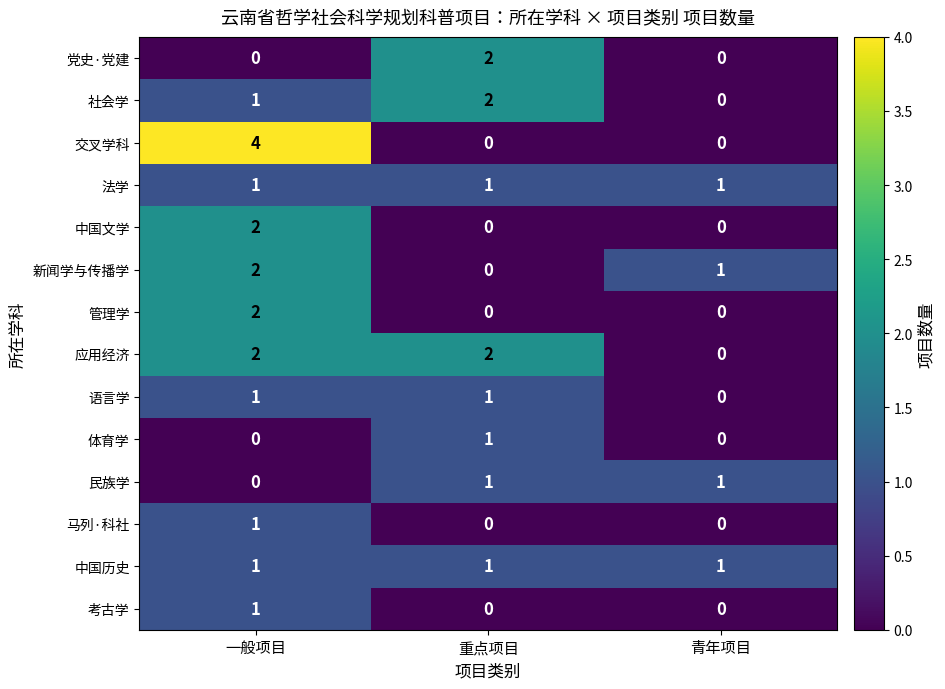

At how many categories does at least one series exceed 0?

3